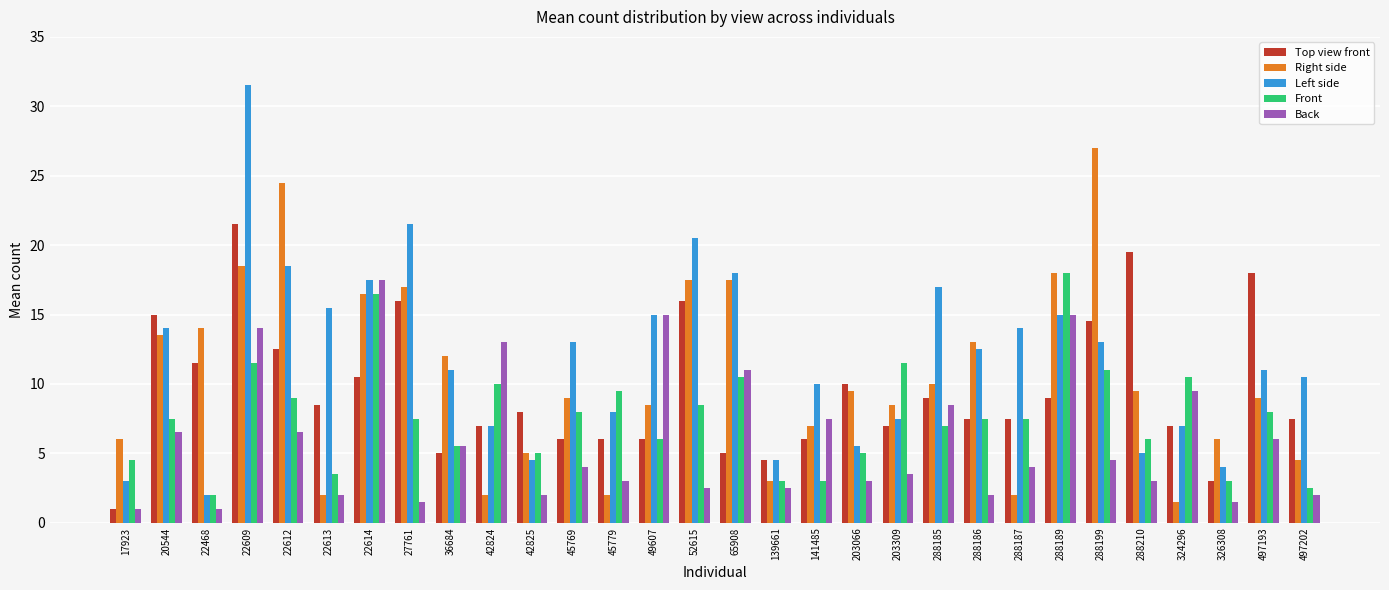

List the series in order of their peak value, lowest first.

Back, Front, Top view front, Right side, Left side